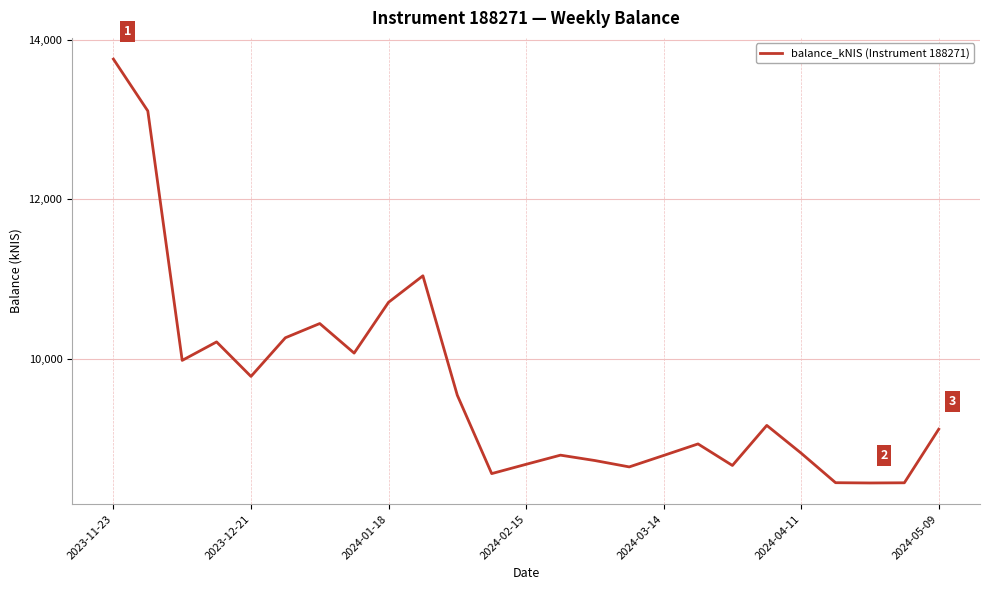

What is the minimum value shown in the chart?

8445.7